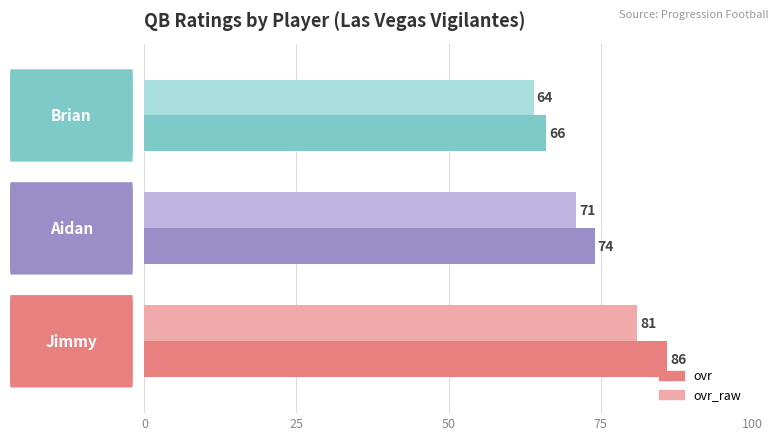

What is the maximum value for ovr?

86